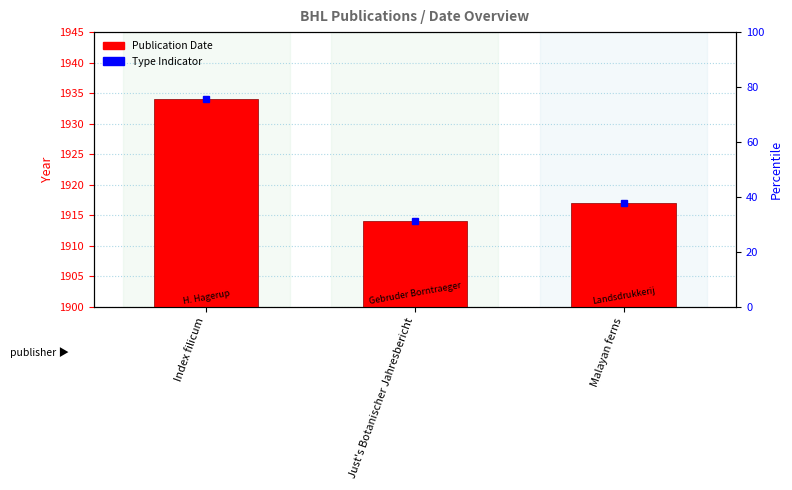

Rank the categories by value from highest to lowest.

Index filicum, Malayan ferns, Just's Botanischer Jahresbericht